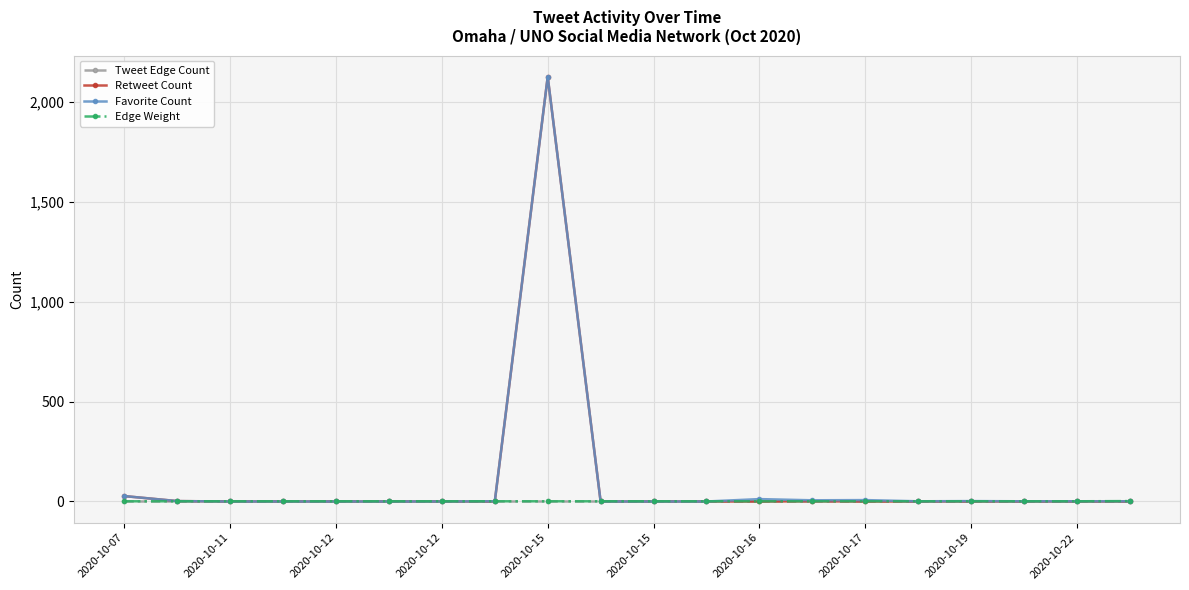

What is the maximum value shown in the chart?

2127